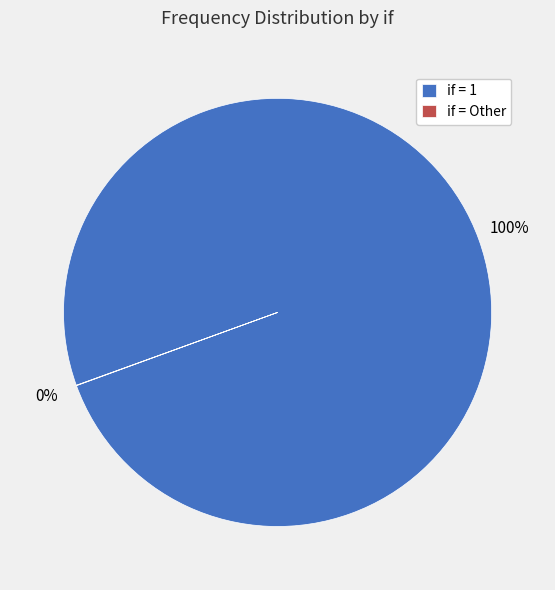

To the nearest percent, what is the average slice percentage?

50%